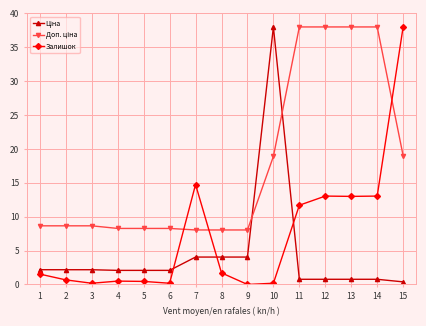

What is the sum of the Залишок values at 9 and 6?

0.2